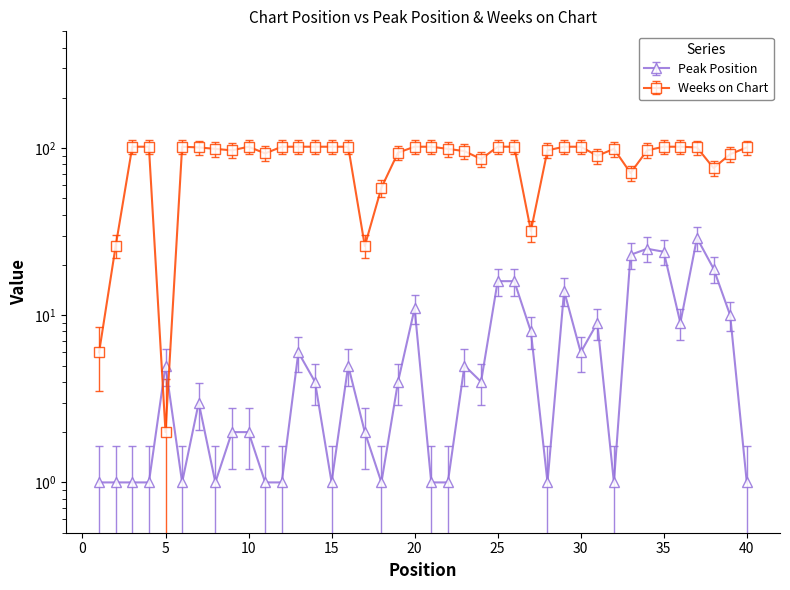

How many values in the Peak Position series are below 4?

19